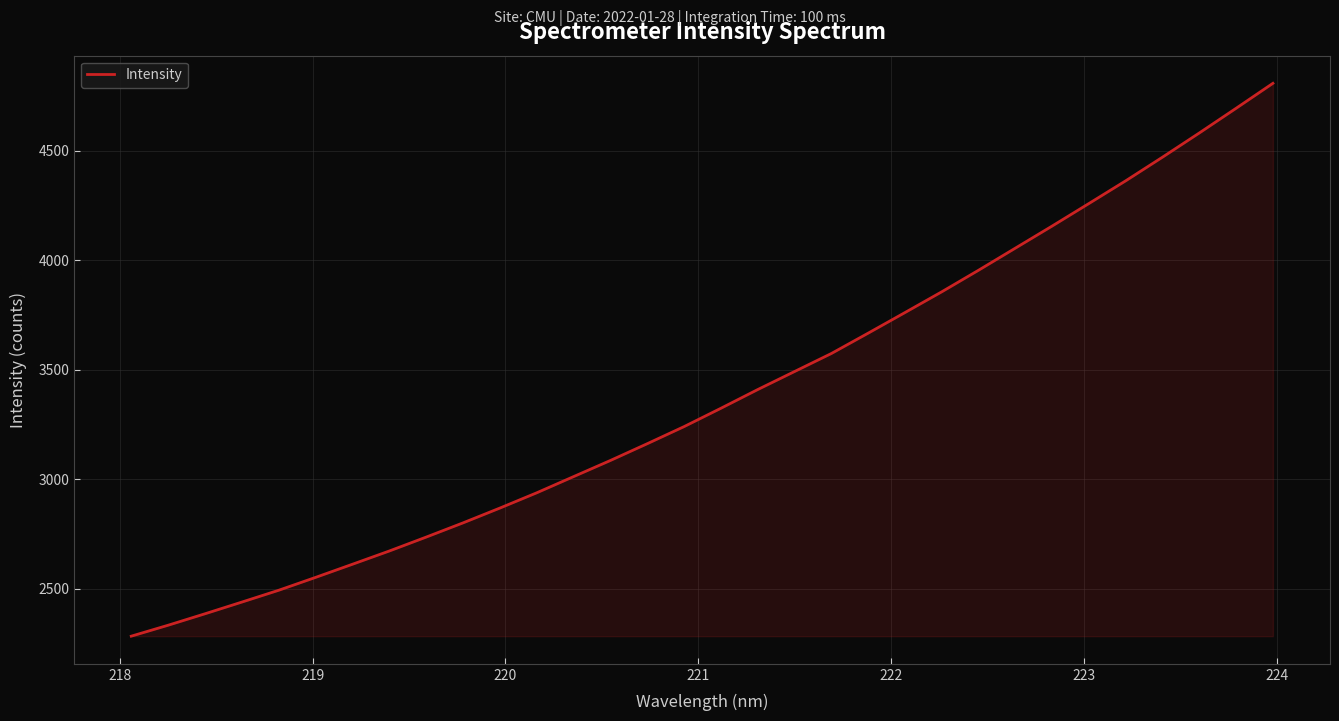

Does the chart have visible grid lines?

Yes